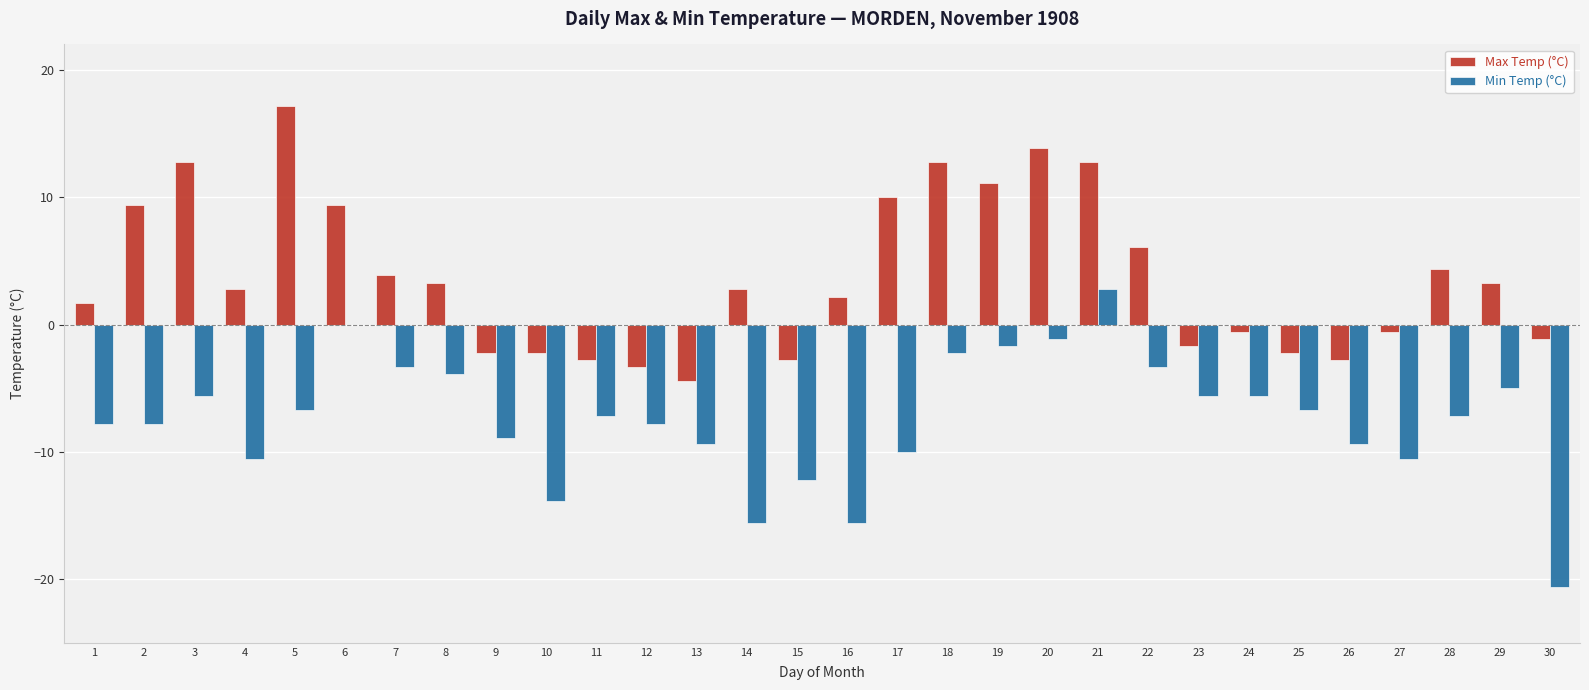

Which series changed the most between 1 and 14?

Min Temp (°C)